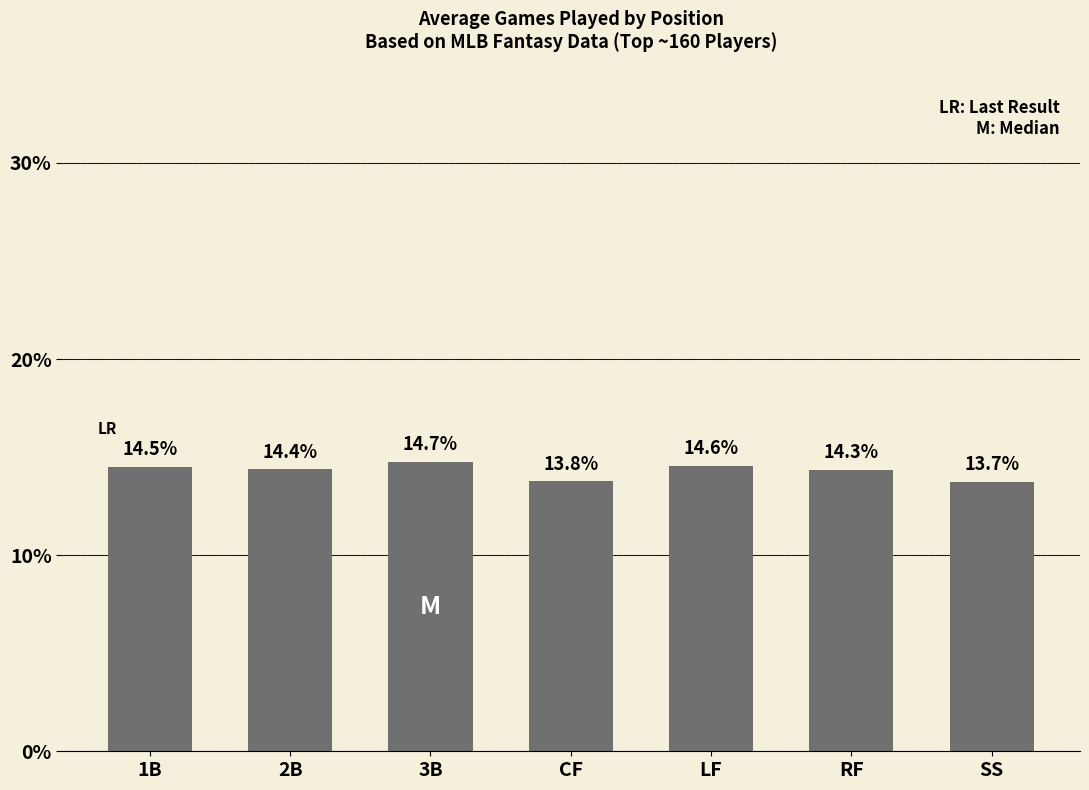

List the labels in order of value, largest first.

3B, LF, 1B, 2B, RF, CF, SS